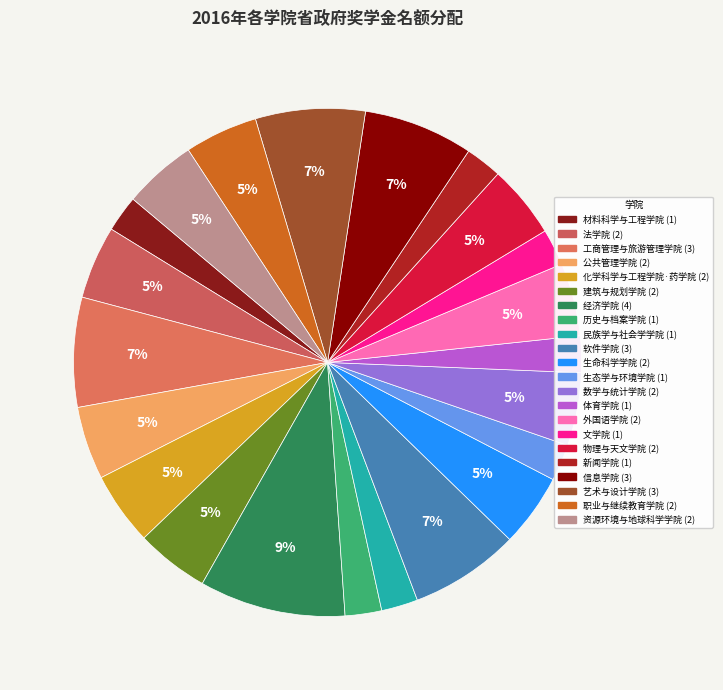

To the nearest percent, what is the average slice percentage?

5%